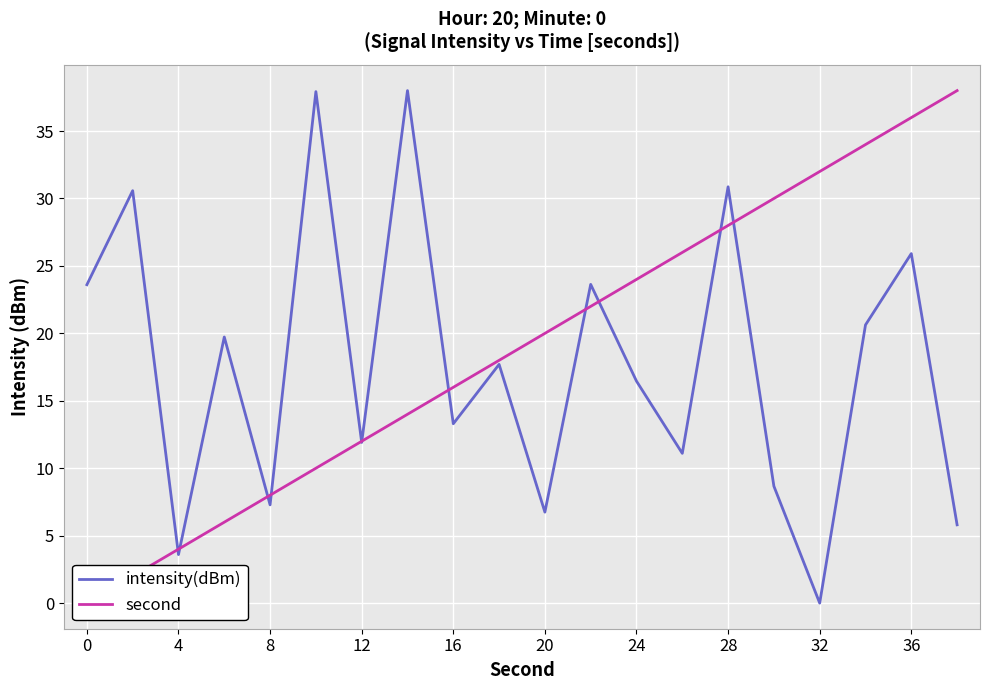

Reading left to right, extract all data points from this chart.

intensity(dBm): 23.6	30.6	3.6	19.7	7.3	37.9	11.9	38.0	13.3	17.7	6.7	23.6	16.5	11.1	30.9	8.7	0.0	20.6	25.9	5.8
second: 0.0	2.0	4.0	6.0	8.0	10.0	12.0	14.0	16.0	18.0	20.0	22.0	24.0	26.0	28.0	30.0	32.0	34.0	36.0	38.0